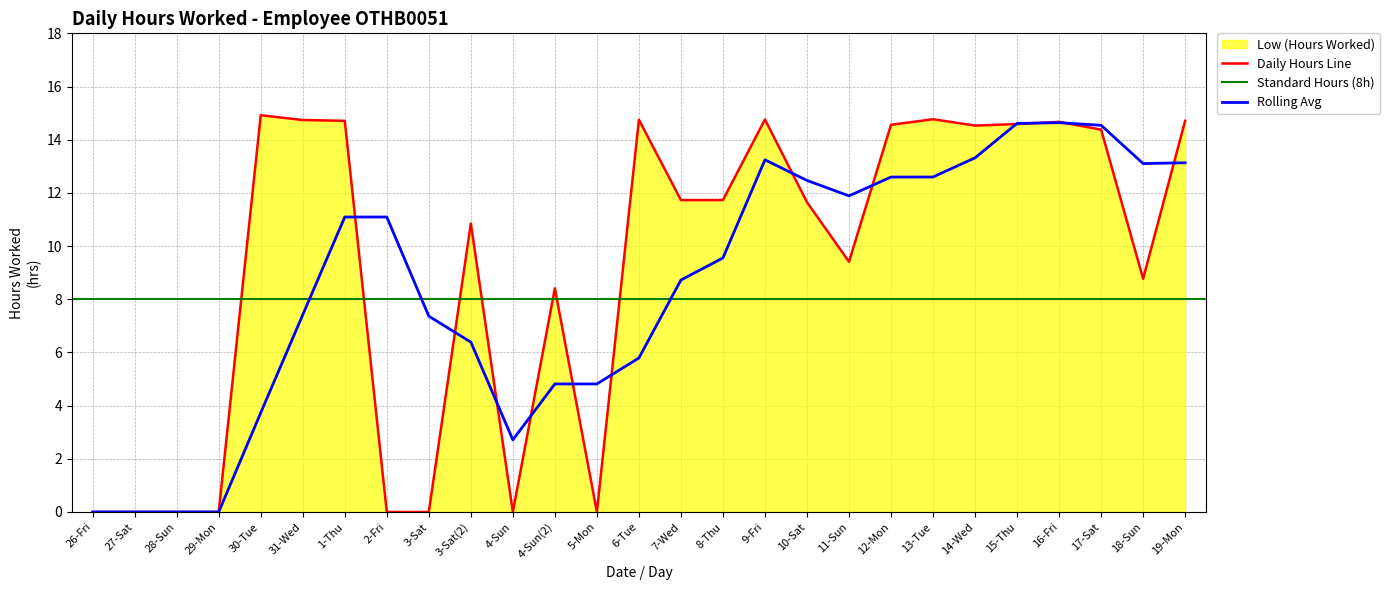

What is the label of the 10th point from the right?

10-Sat